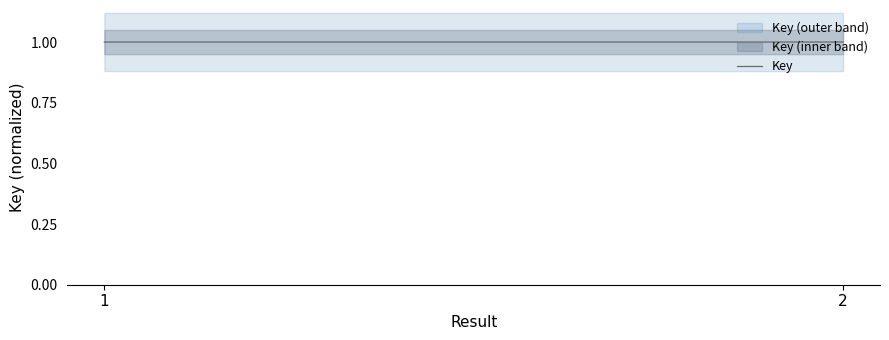

Rank the categories by value from highest to lowest.

1, 2